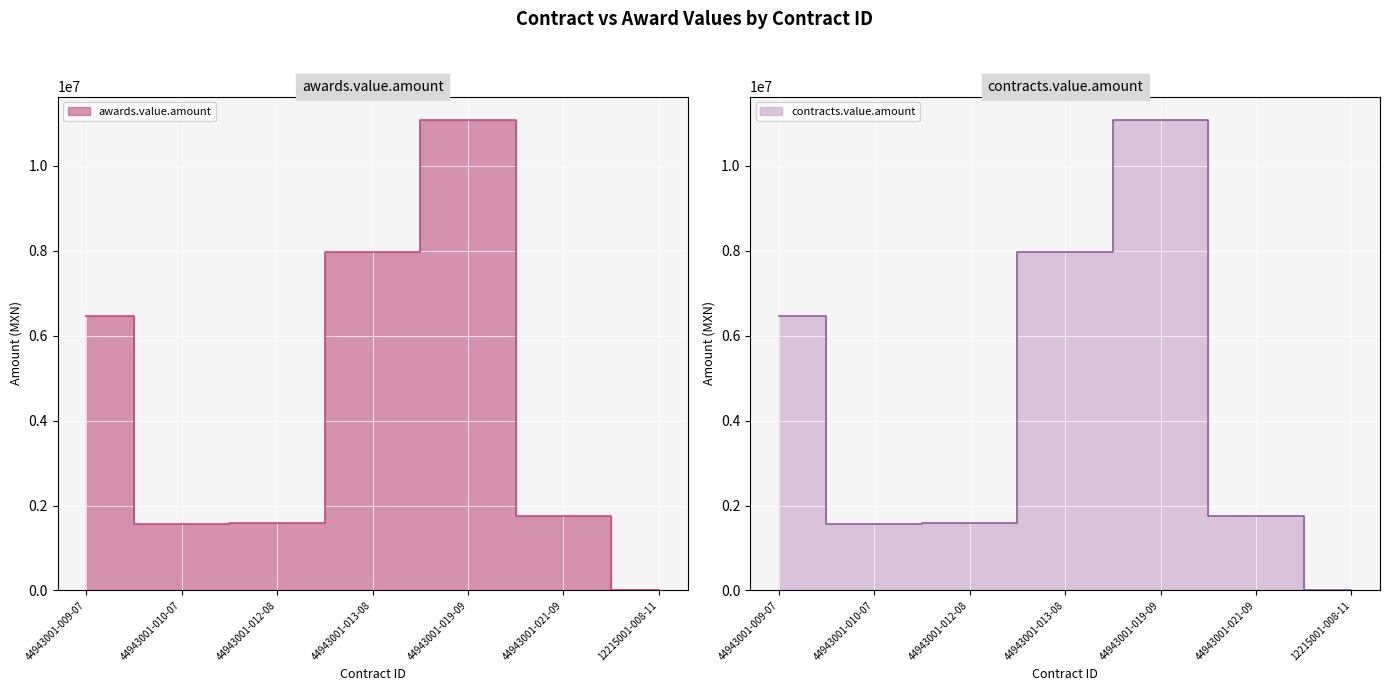

Which category has the highest value across all series?

44943001-019-09